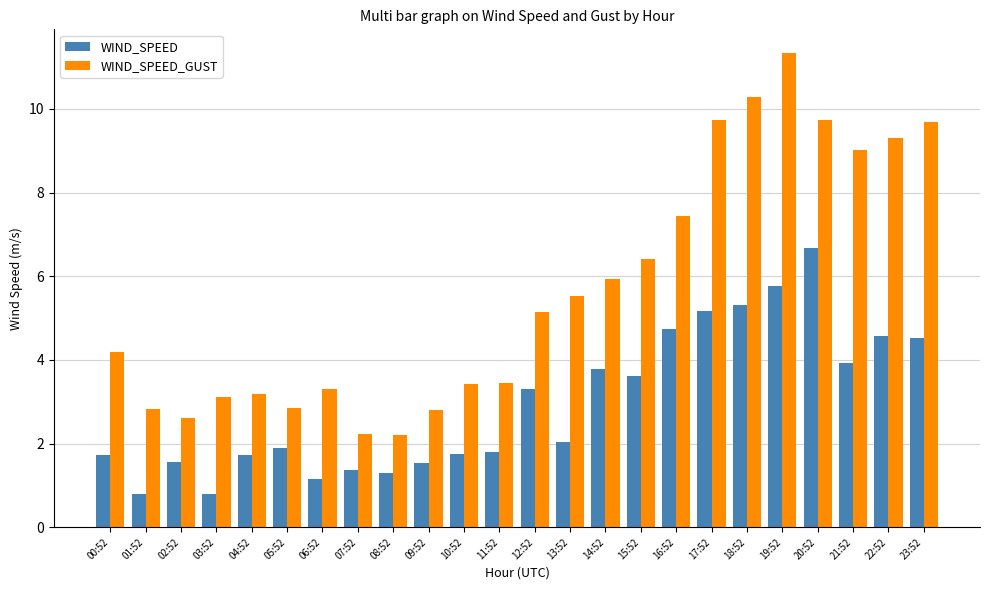

How many distinct data groups are displayed?

2